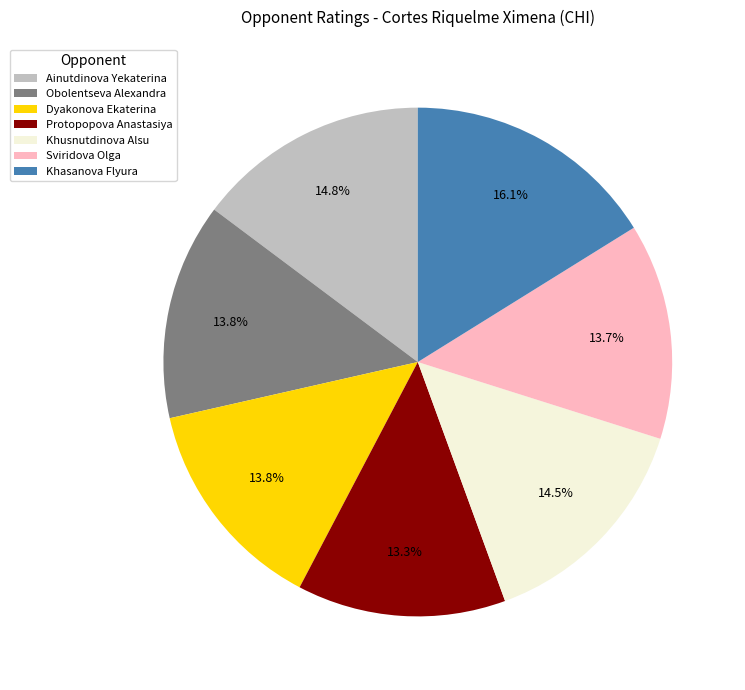

Does Khasanova Flyura represent more than half of the total?

No